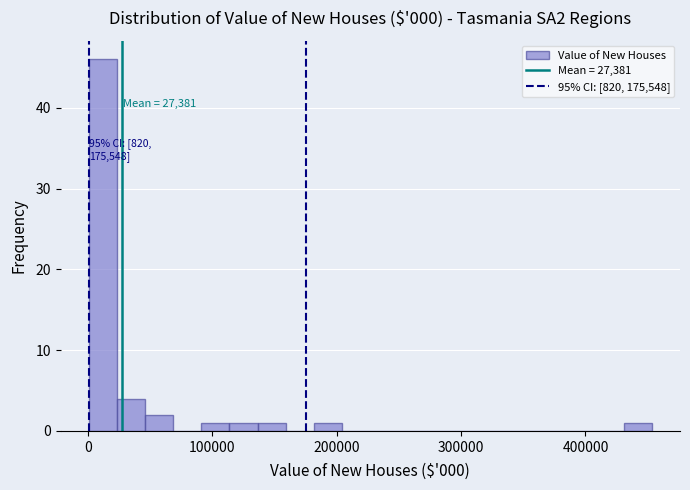

Read against the x-axis, roughly where is the centre of the tallest bar?

10000